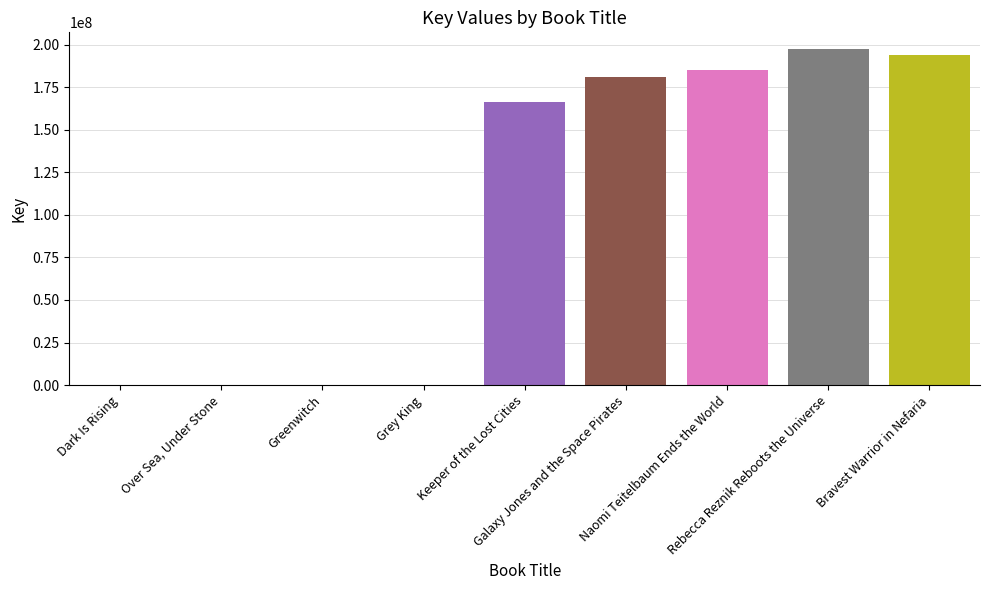

What is the greatest value displayed?

197297410